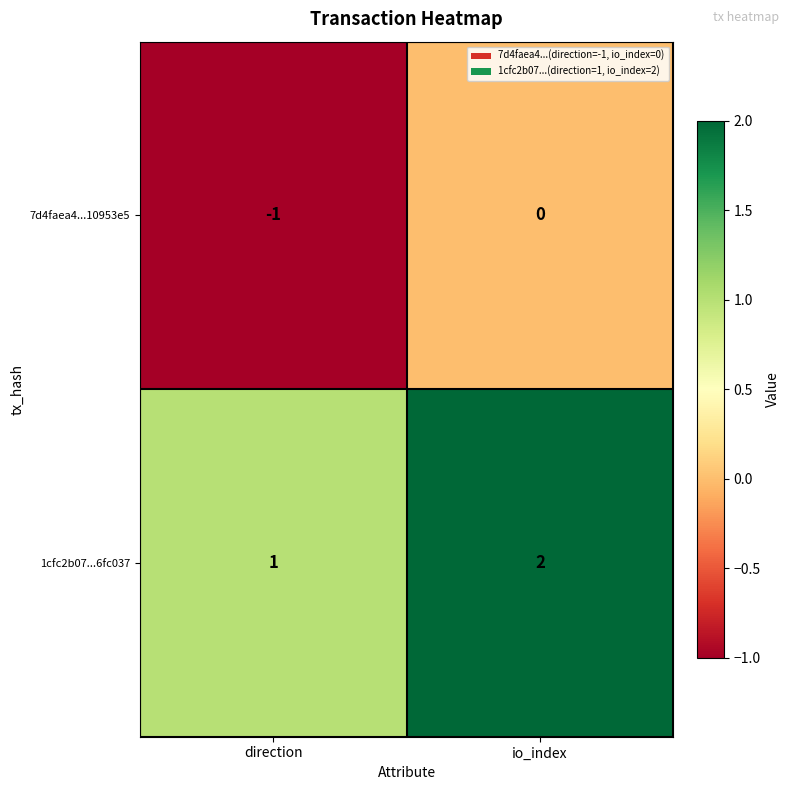

What is the maximum value shown in the chart?

2